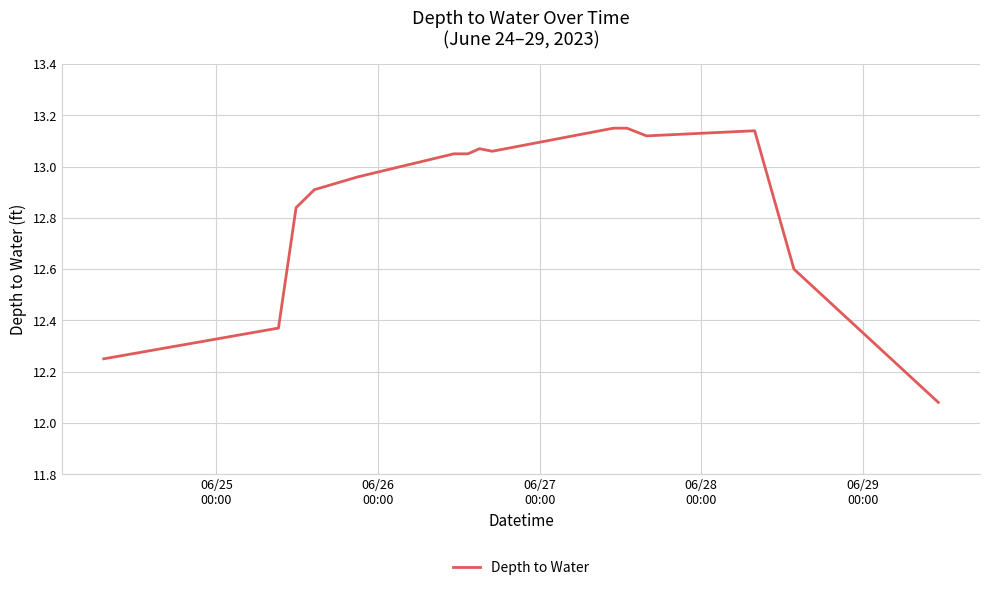

What is the difference between the maximum and minimum values?

1.1